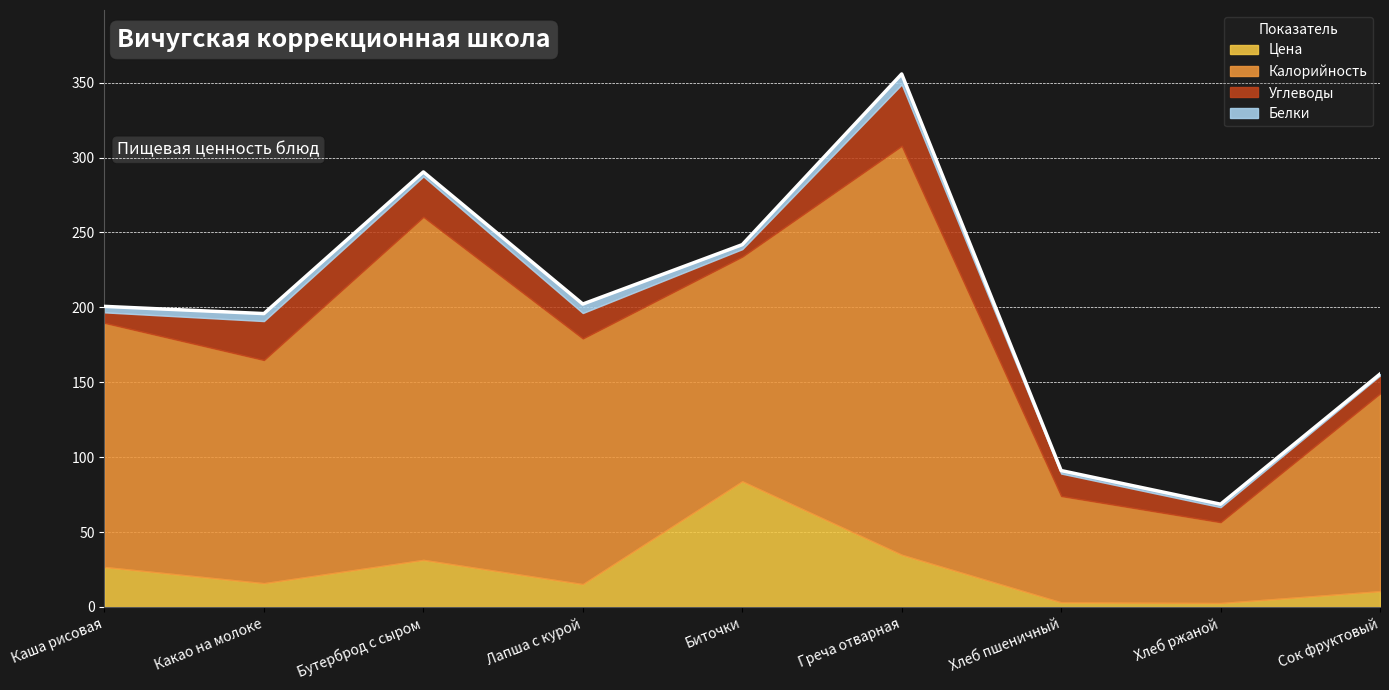

Which category has the highest value in the Белки series?

Греча отварная